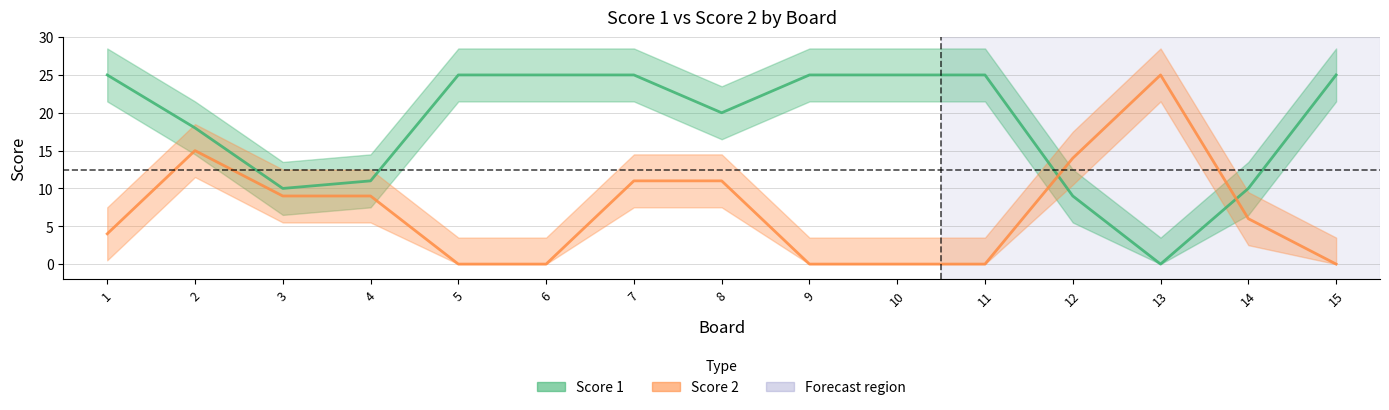

What are all the series names shown in the legend?

Score 1, Score 2